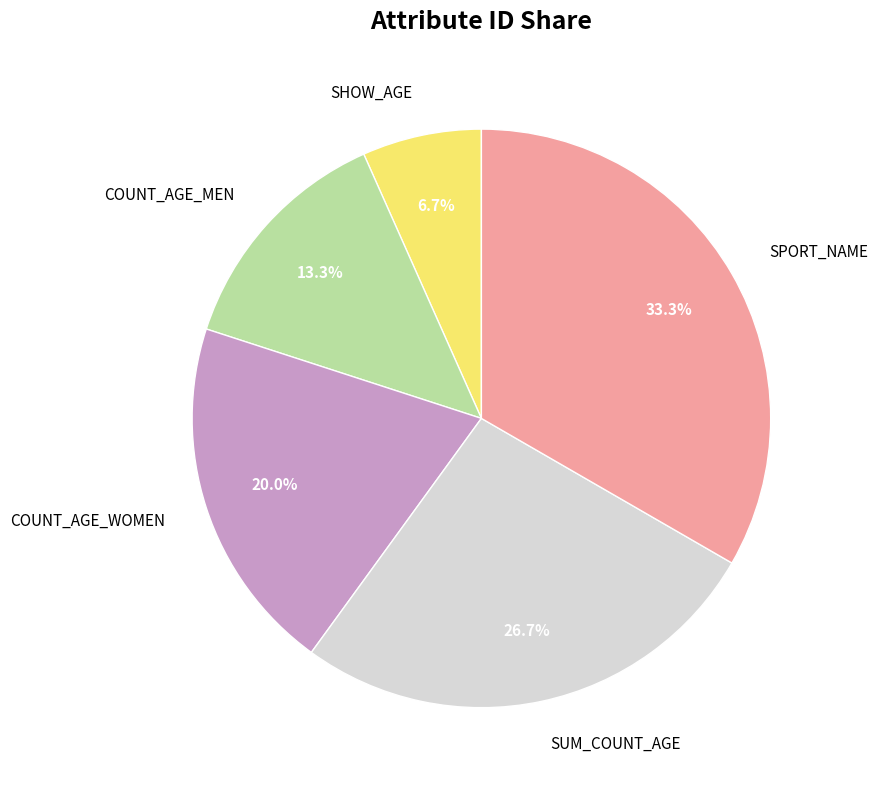

Which category has the smallest portion of the pie?

SHOW_AGE